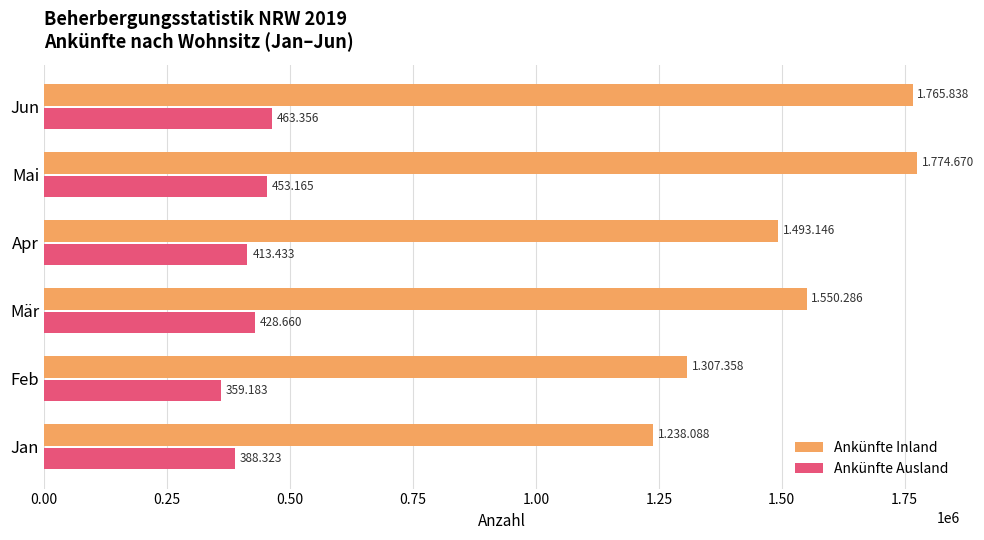

What is the minimum value shown in the chart?

359183